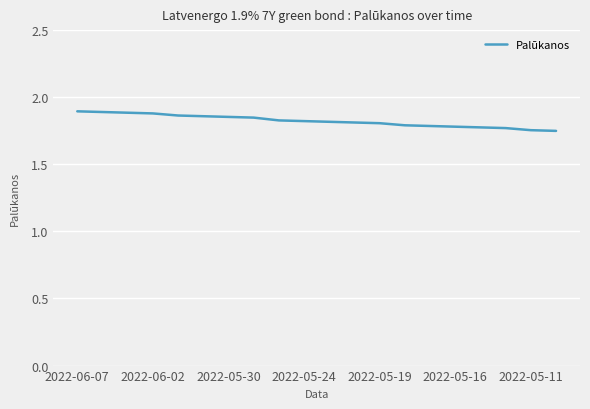

Which label corresponds to the largest value in the chart?

2022-06-07